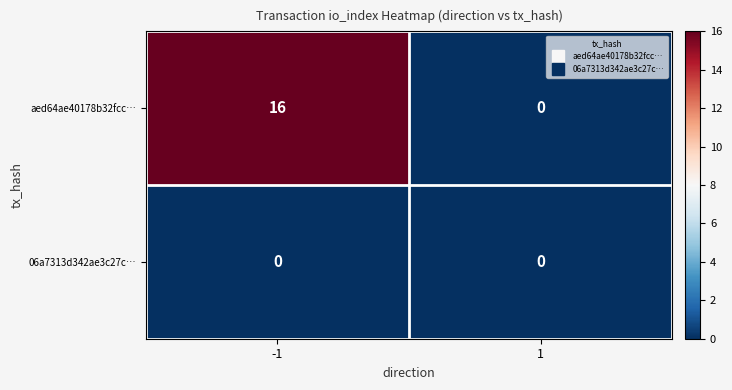

At how many categories does at least one series exceed 9?

1